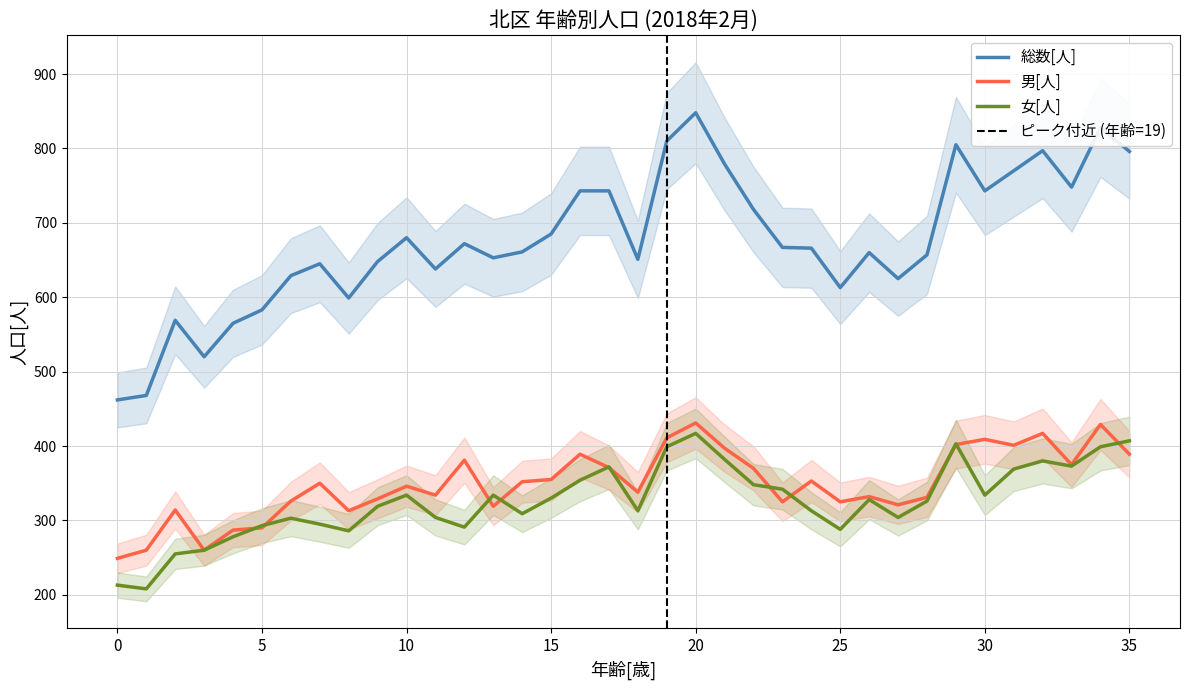

The 総数[人] series shows 326 at 18. True or false?

False